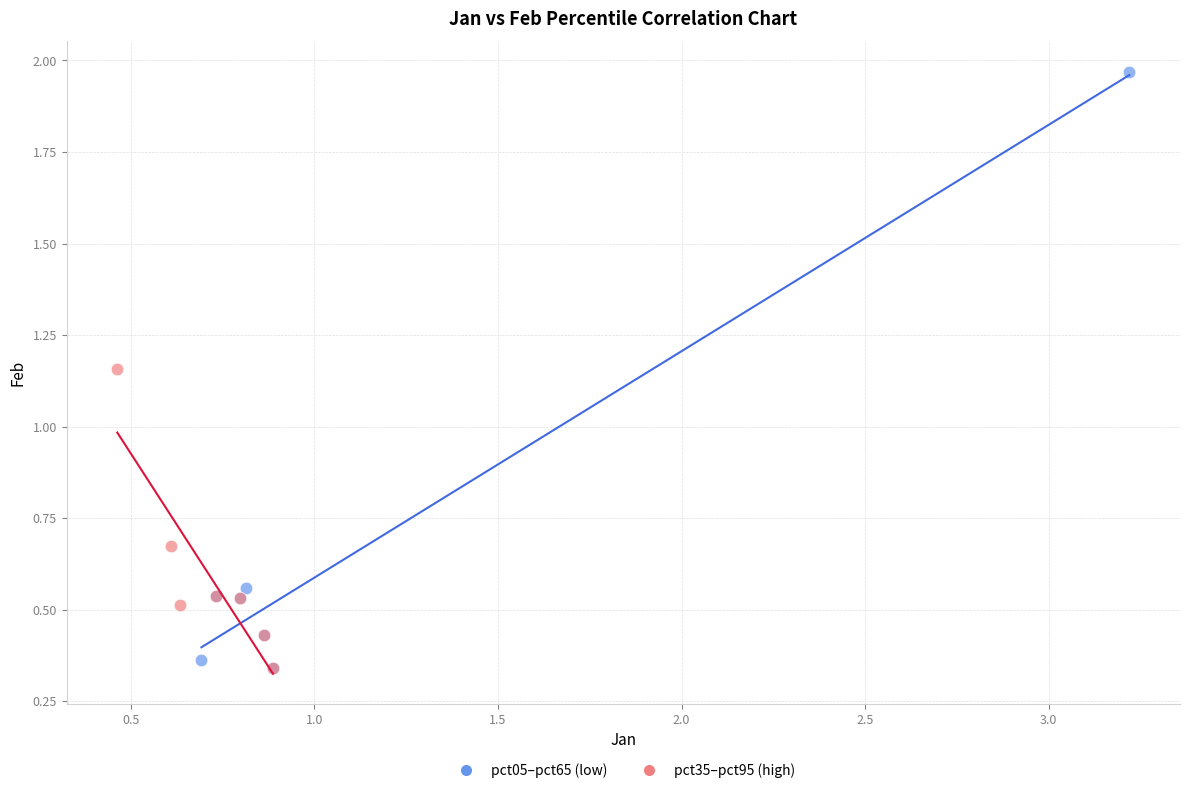

Which series reaches the maximum Y coordinate?

pct05–pct65 (low)